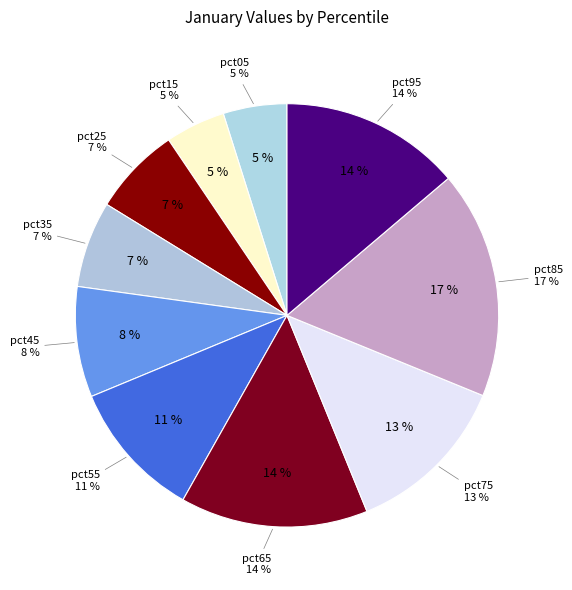

Which category has the smallest portion of the pie?

pct15